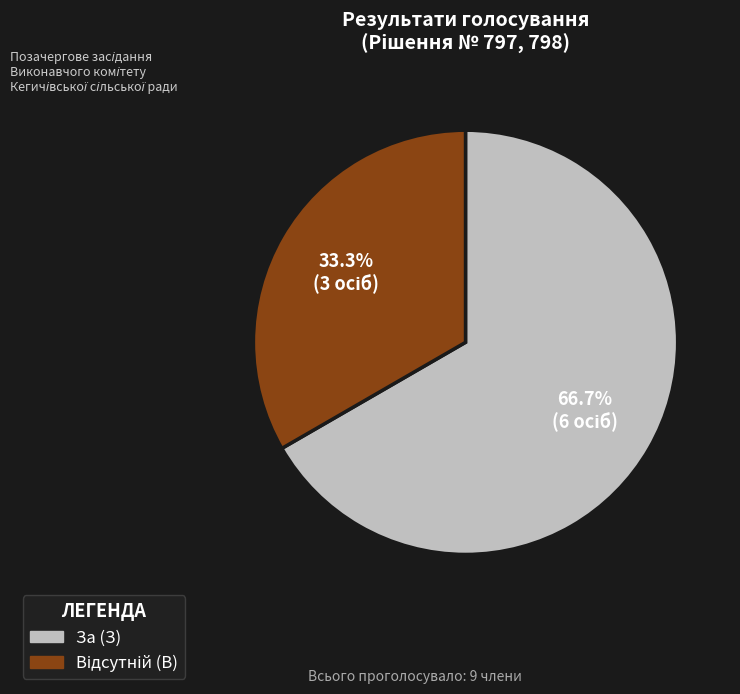

Does За (З) account for over 50% of the chart?

Yes